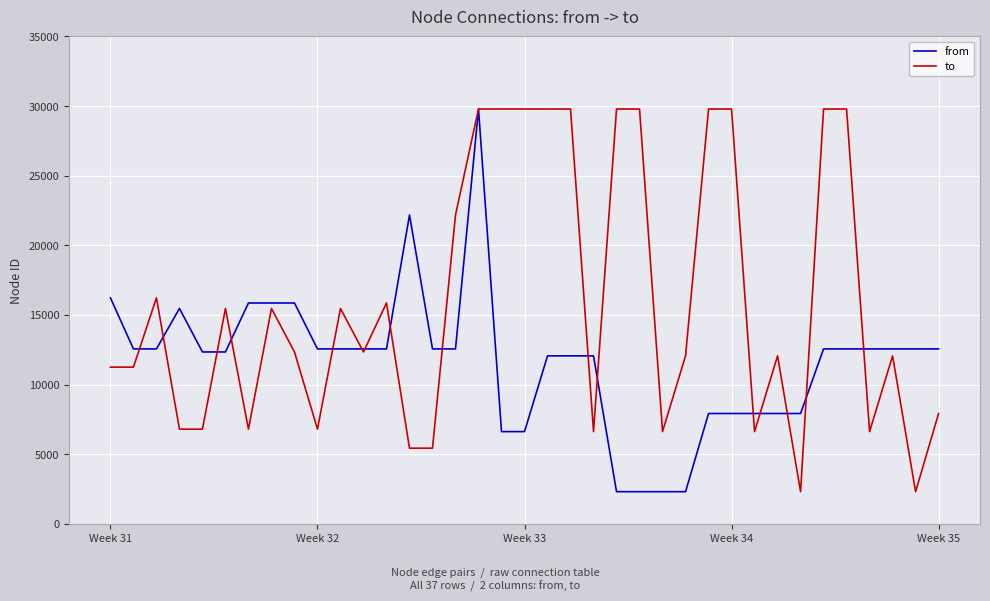

Rank the series by their average value, from highest to lowest.

to, from